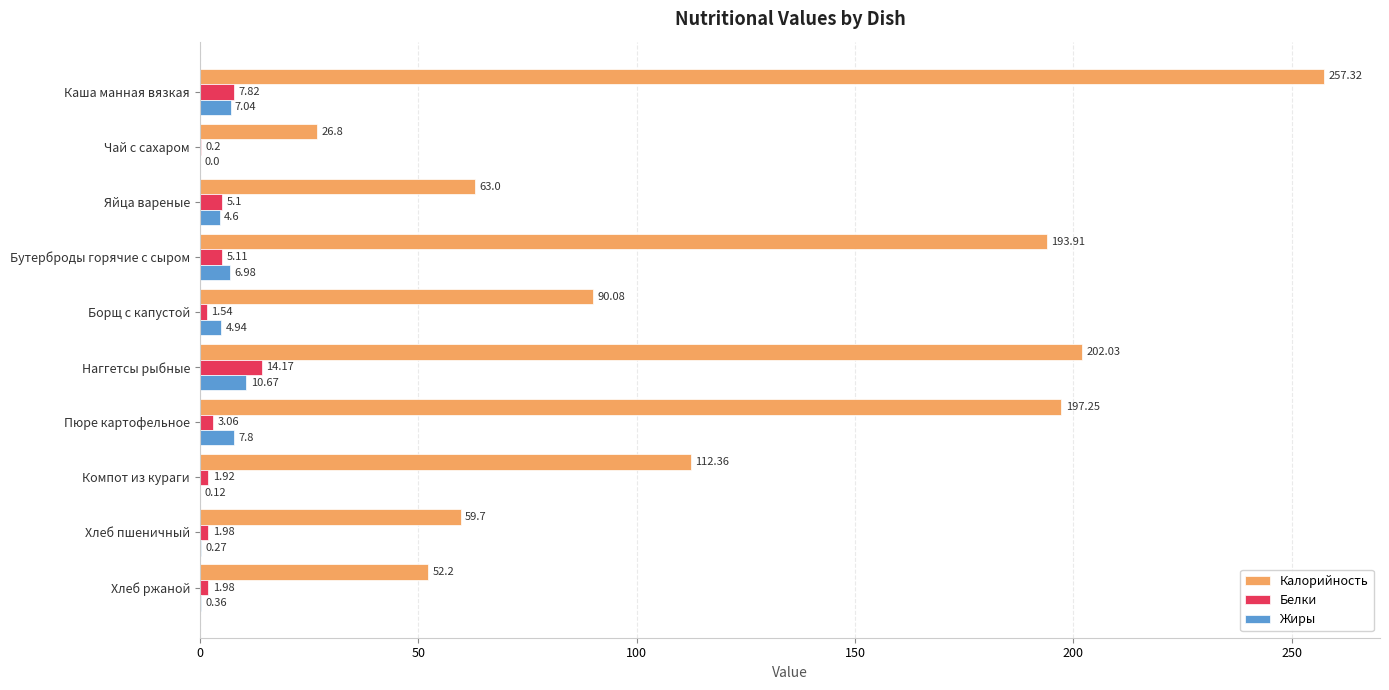

Between Каша манная вязкая and Борщ с капустой, which series saw the biggest shift?

Калорийность